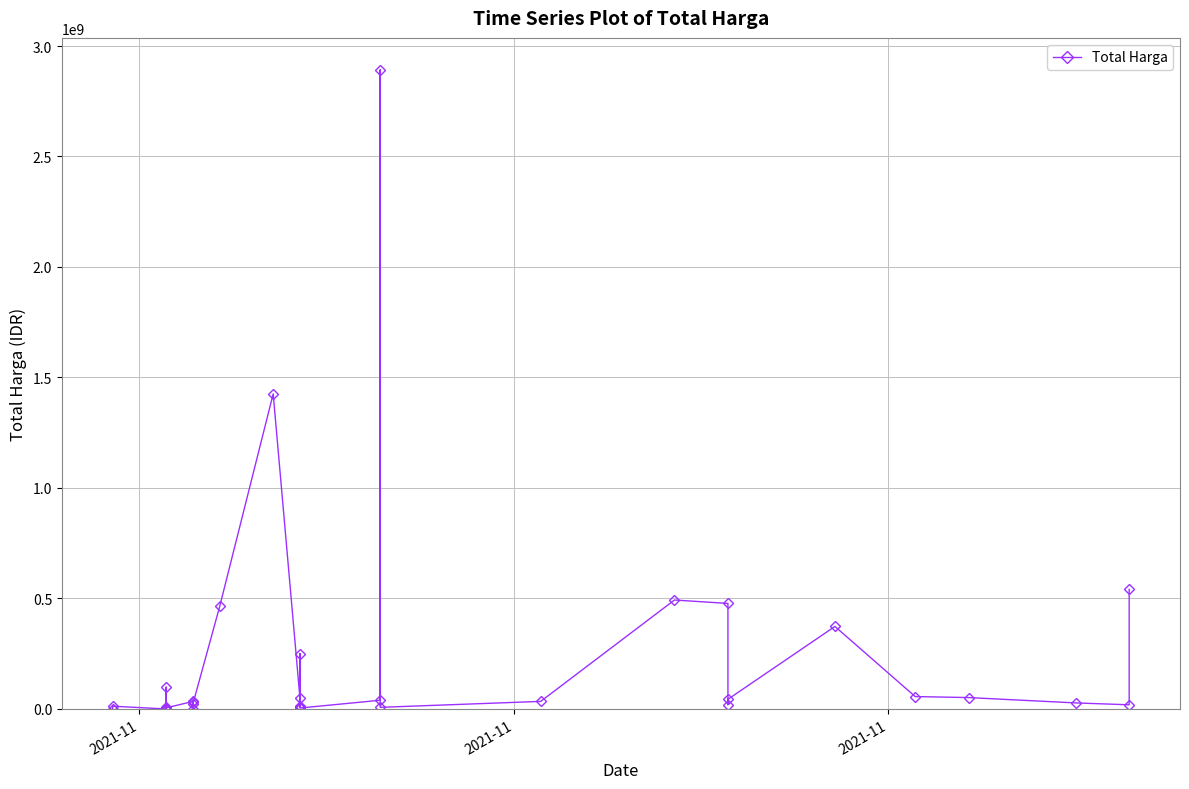

True or false: there are more than 0 points higher than both neighbors.

True